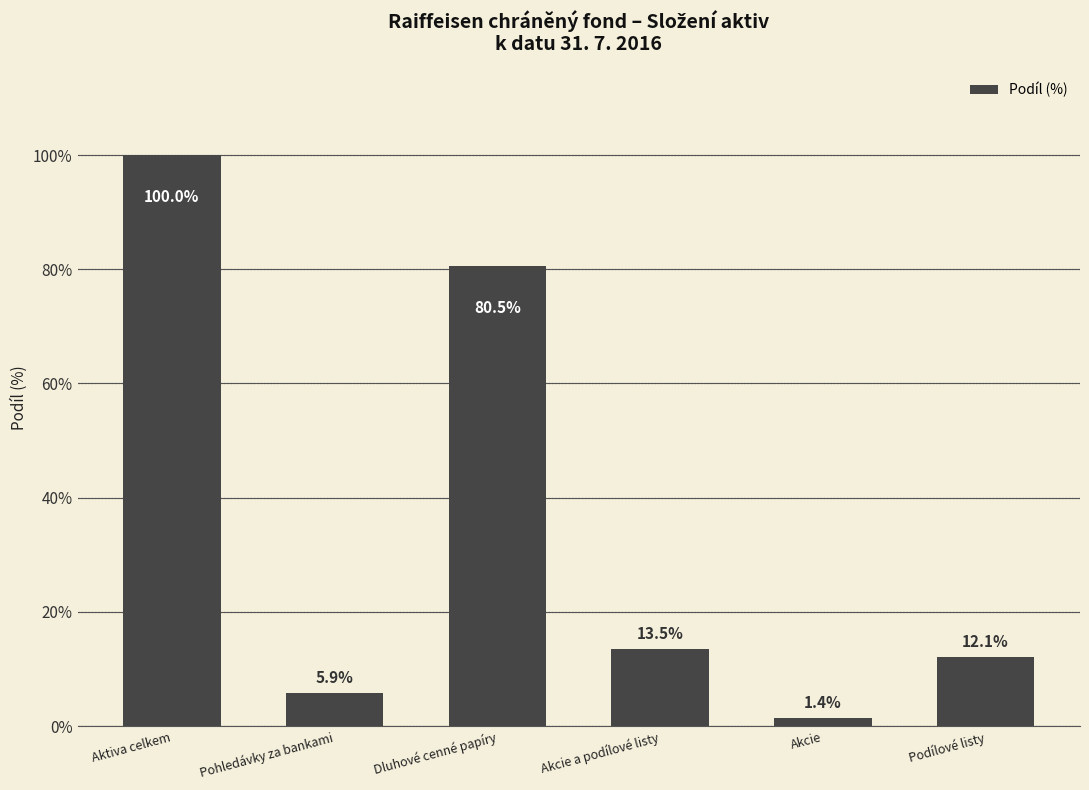

What is the difference between the maximum and minimum values?

98.6